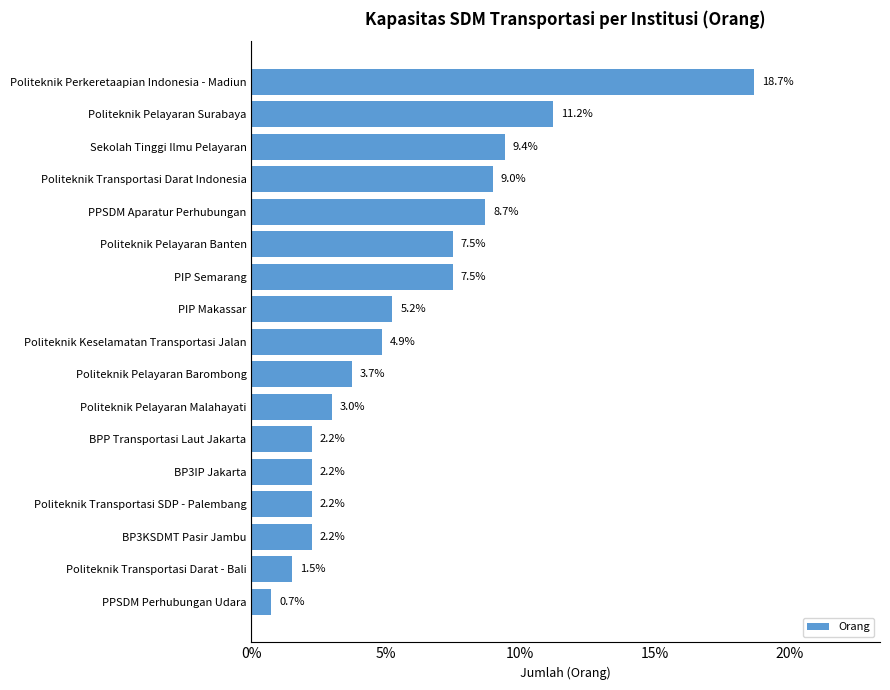

What is the ratio of the value at Sekolah Tinggi Ilmu Pelayaran to the value at Politeknik Pelayaran Banten?

1.3